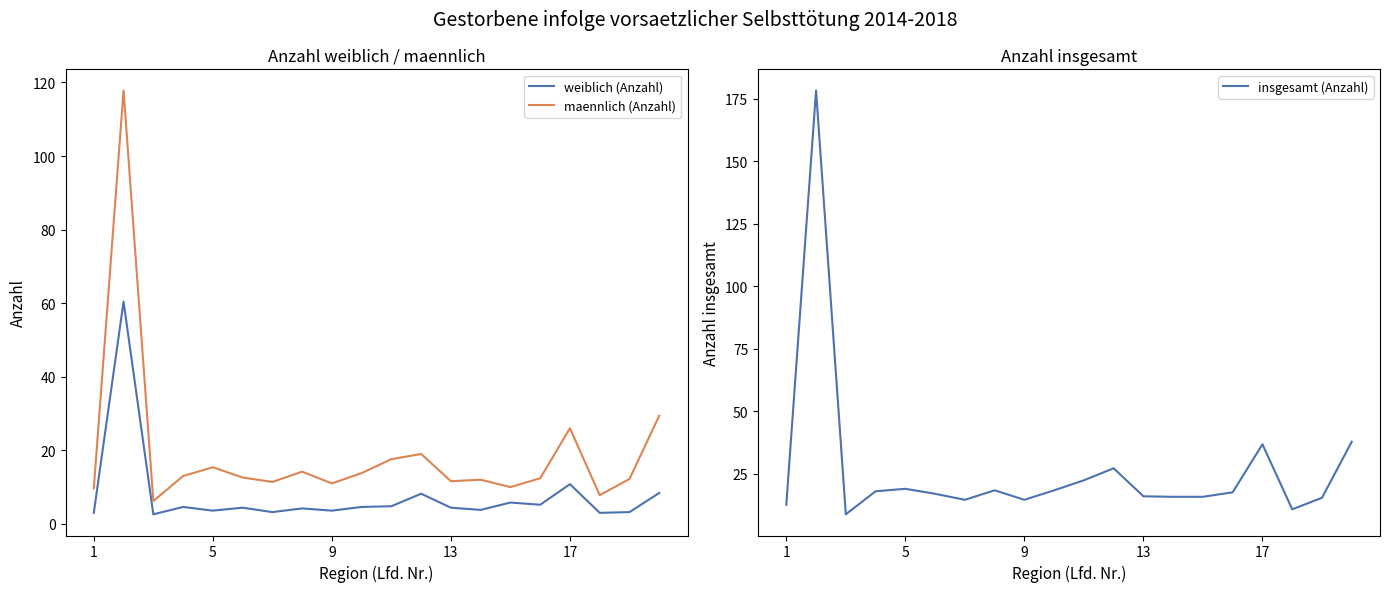

The value of maennlich (Anzahl) at 9 is 16.2. True or false?

False